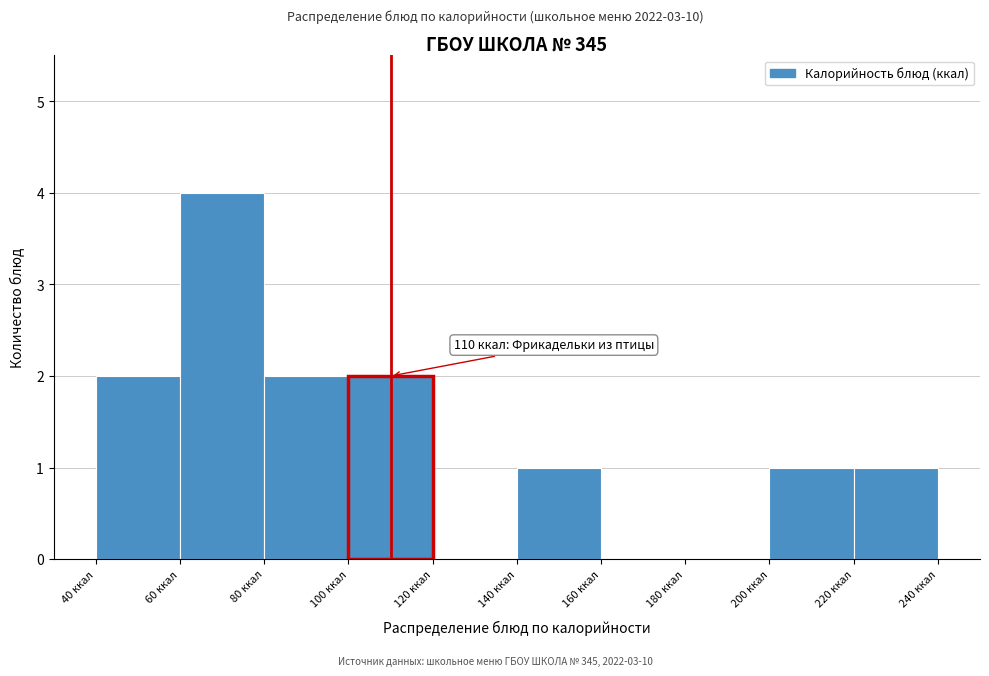

Over which range of the x-axis is the bar tallest?

60 to 80